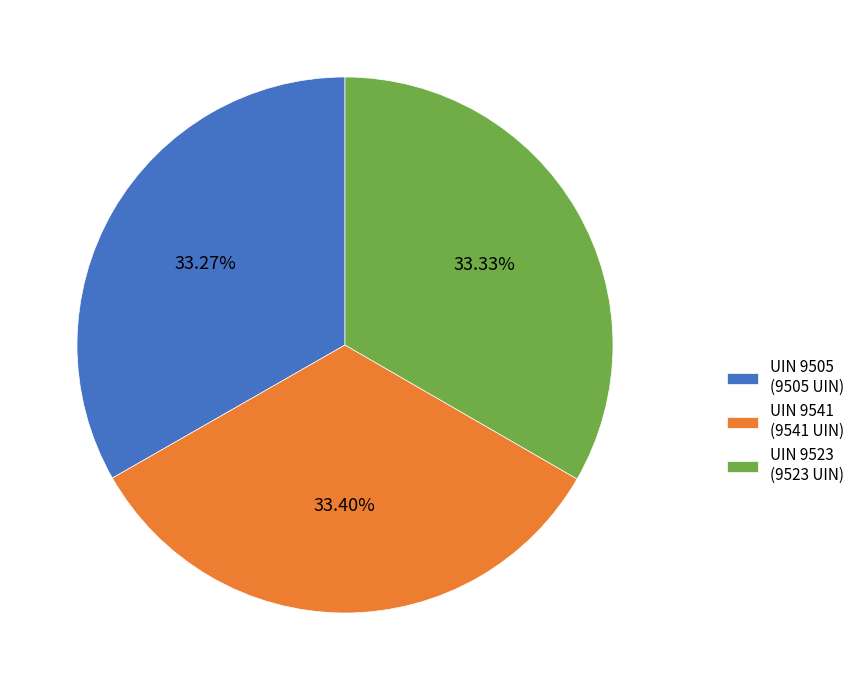

Is the sum of UIN 9523 (9523 UIN) and UIN 9505 (9505 UIN) greater than half?

Yes